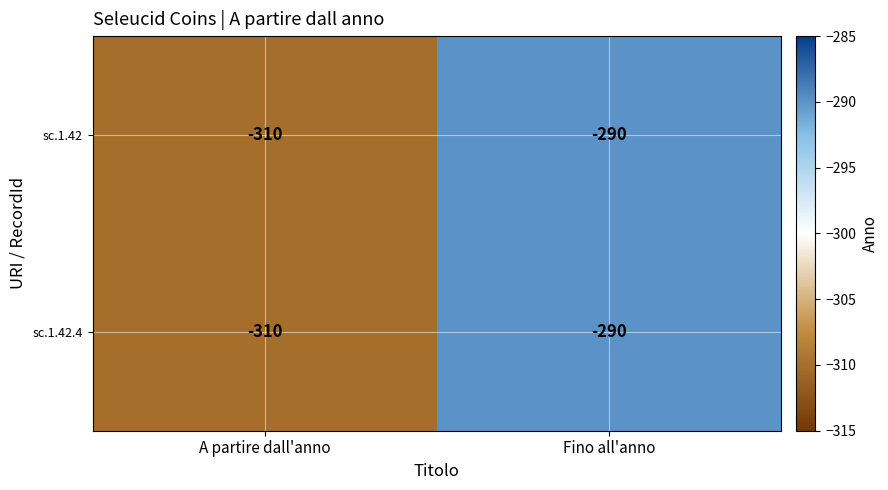

Reading left to right, transcribe all the data shown in this chart.

sc.1.42: A partire dall'anno=-310	Fino all'anno=-290
sc.1.42.4: A partire dall'anno=-310	Fino all'anno=-290